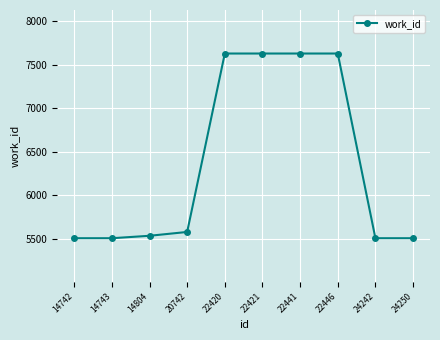

What is the sum of all values?

63658